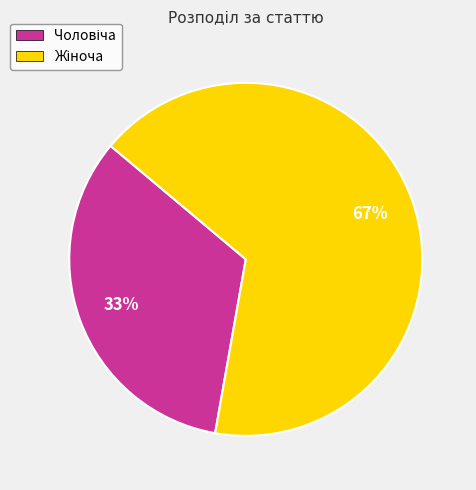

Does any single category account for the majority?

Yes